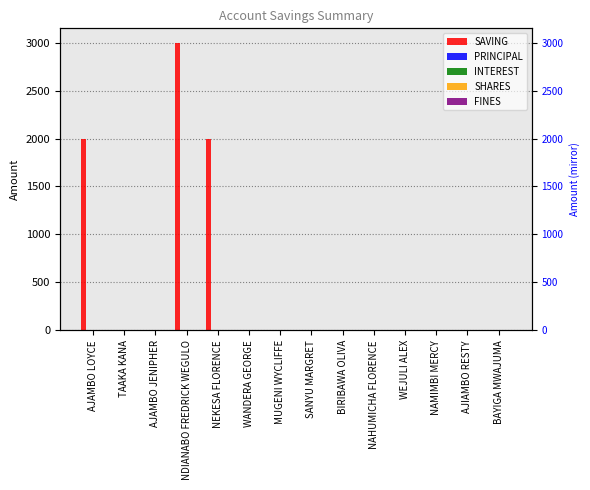

List the labels in order of FINES value, smallest first.

AJAMBO LOYCE, TAAKA KANA, AJAMBO JENIPHER, NDIANABO FREDRICK WEGULO, NEKESA FLORENCE, WANDERA GEORGE, MUGENI WYCLIFFE, SANYU MARGRET, BIRIBAWA OLIVA, NAHUMICHA FLORENCE, WEJULI ALEX, NAMIMBI MERCY, AJIAMBO RESTY, BAYIGA MWAJUMA